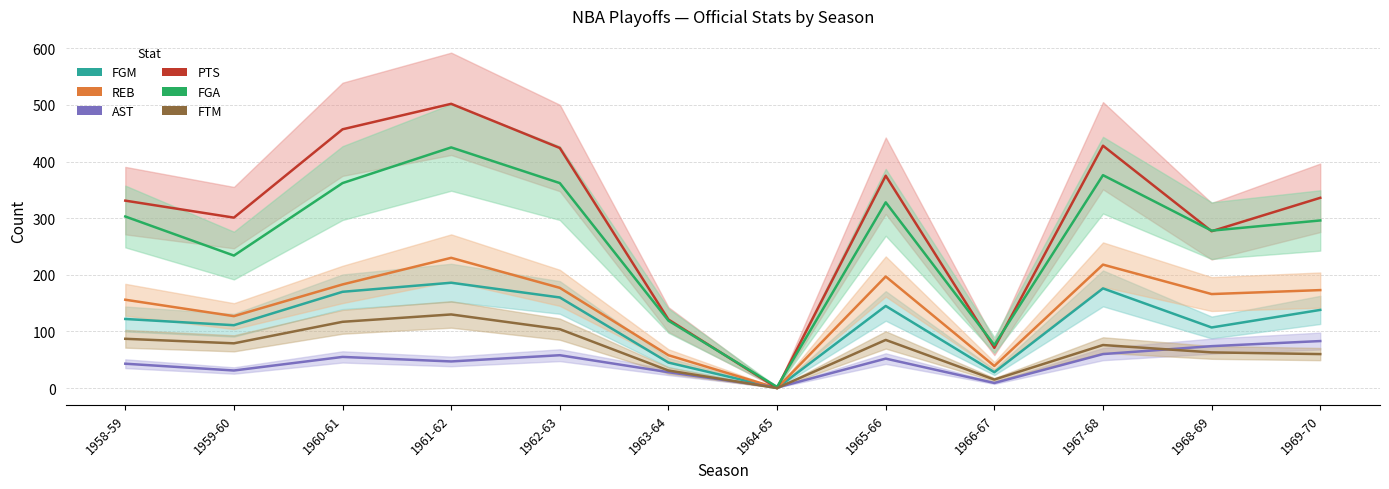

Reading right to left, list all the values displayed in this chart.

FGM: 1969-70=138	1968-69=107	1967-68=176	1966-67=28	1965-66=145	1964-65=0	1963-64=45	1962-63=160	1961-62=186	1960-61=170	1959-60=111	1958-59=122
REB: 1969-70=173	1968-69=166	1967-68=218	1966-67=39	1965-66=197	1964-65=0	1963-64=58	1962-63=177	1961-62=230	1960-61=183	1959-60=127	1958-59=156
AST: 1969-70=83	1968-69=74	1967-68=60	1966-67=9	1965-66=52	1964-65=1	1963-64=28	1962-63=58	1961-62=47	1960-61=55	1959-60=31	1958-59=43
PTS: 1969-70=336	1968-69=277	1967-68=428	1966-67=71	1965-66=375	1964-65=0	1963-64=121	1962-63=424	1961-62=502	1960-61=457	1959-60=301	1958-59=331
FGA: 1969-70=296	1968-69=278	1967-68=376	1966-67=76	1965-66=328	1964-65=2	1963-64=119	1962-63=362	1961-62=425	1960-61=362	1959-60=234	1958-59=303
FTM: 1969-70=60	1968-69=63	1967-68=76	1966-67=15	1965-66=85	1964-65=0	1963-64=31	1962-63=104	1961-62=130	1960-61=117	1959-60=79	1958-59=87